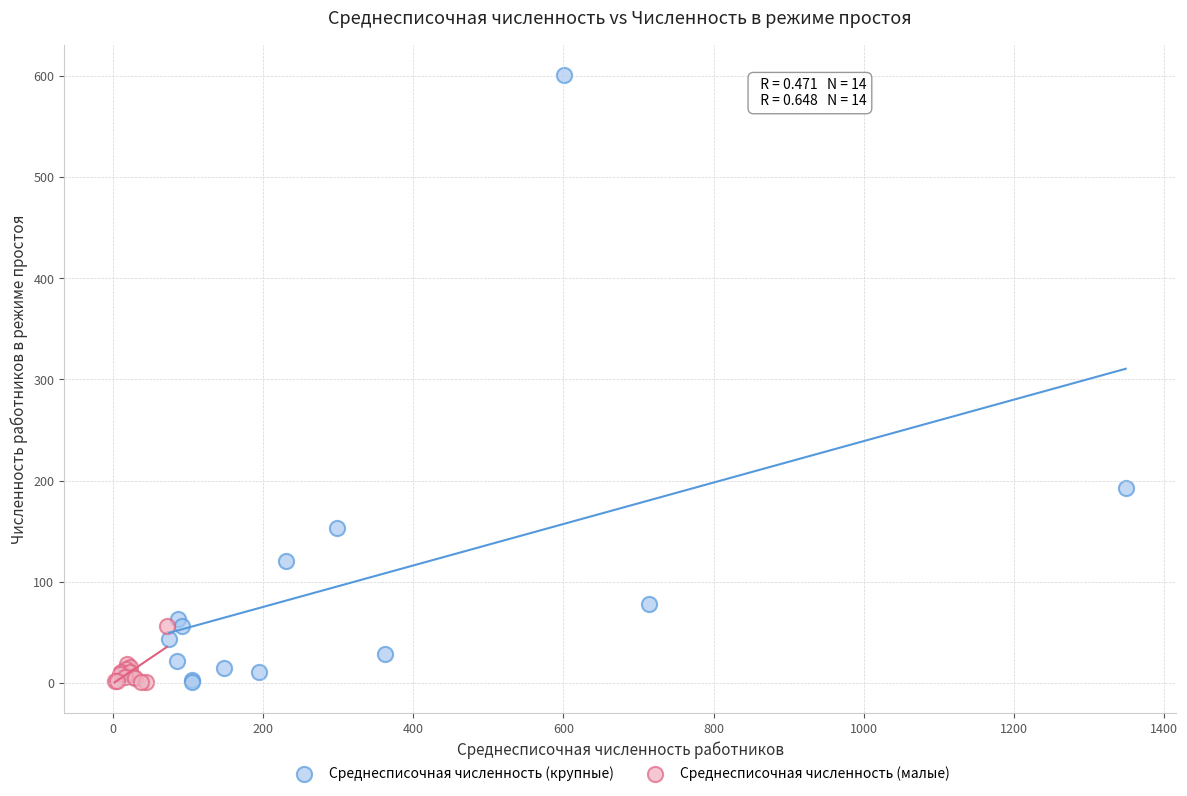

Which series contains the highest Y value?

Среднесписочная численность (крупные)